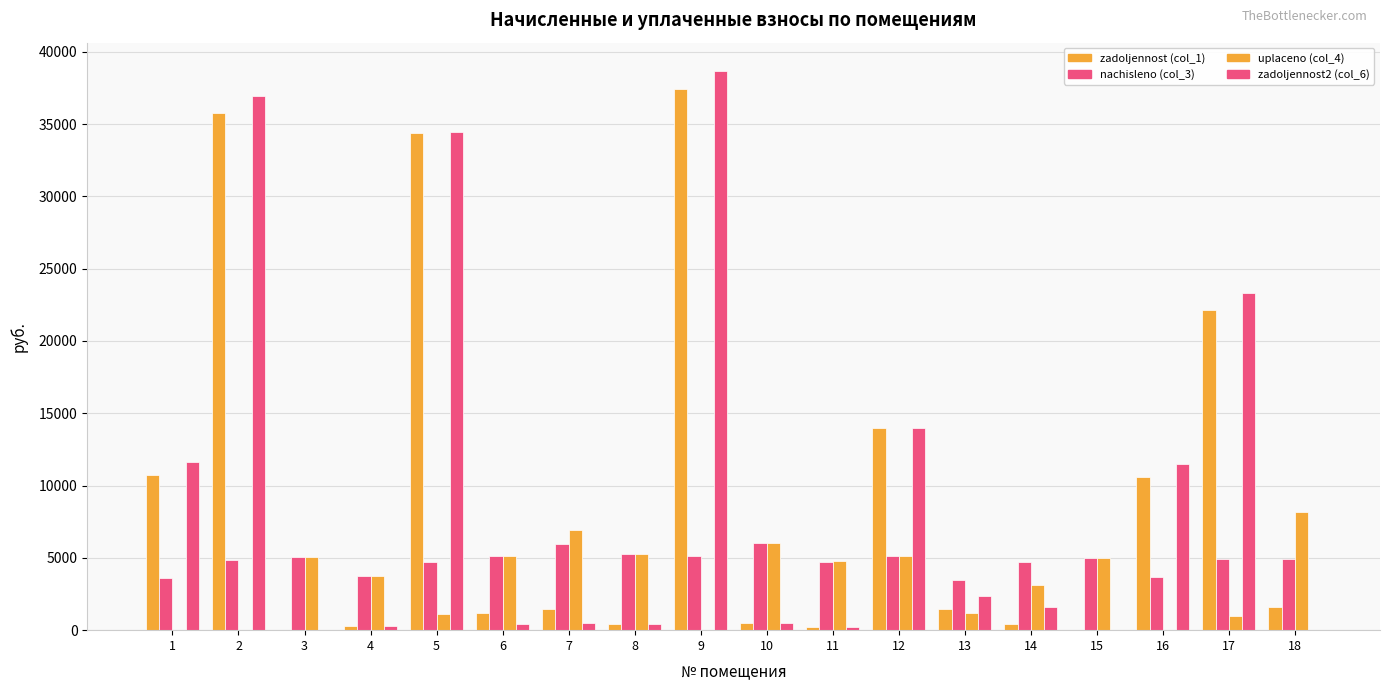

How many groups of bars are there?

18